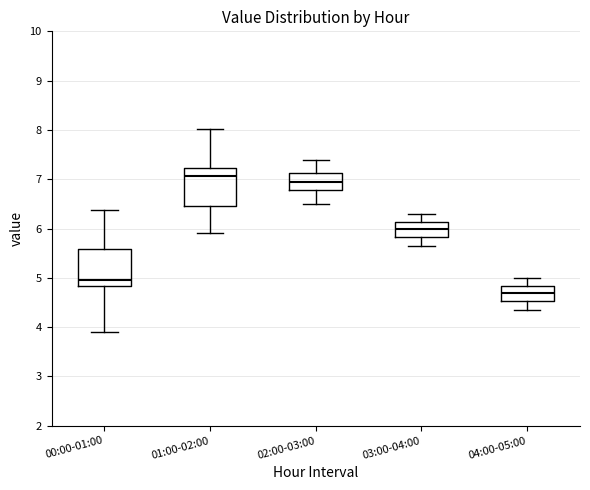

Where is the upper edge of the box for 00:00-01:00 on the y-axis? The values are not printed on the chart, so give them approximately, as read against the axis.

5.6